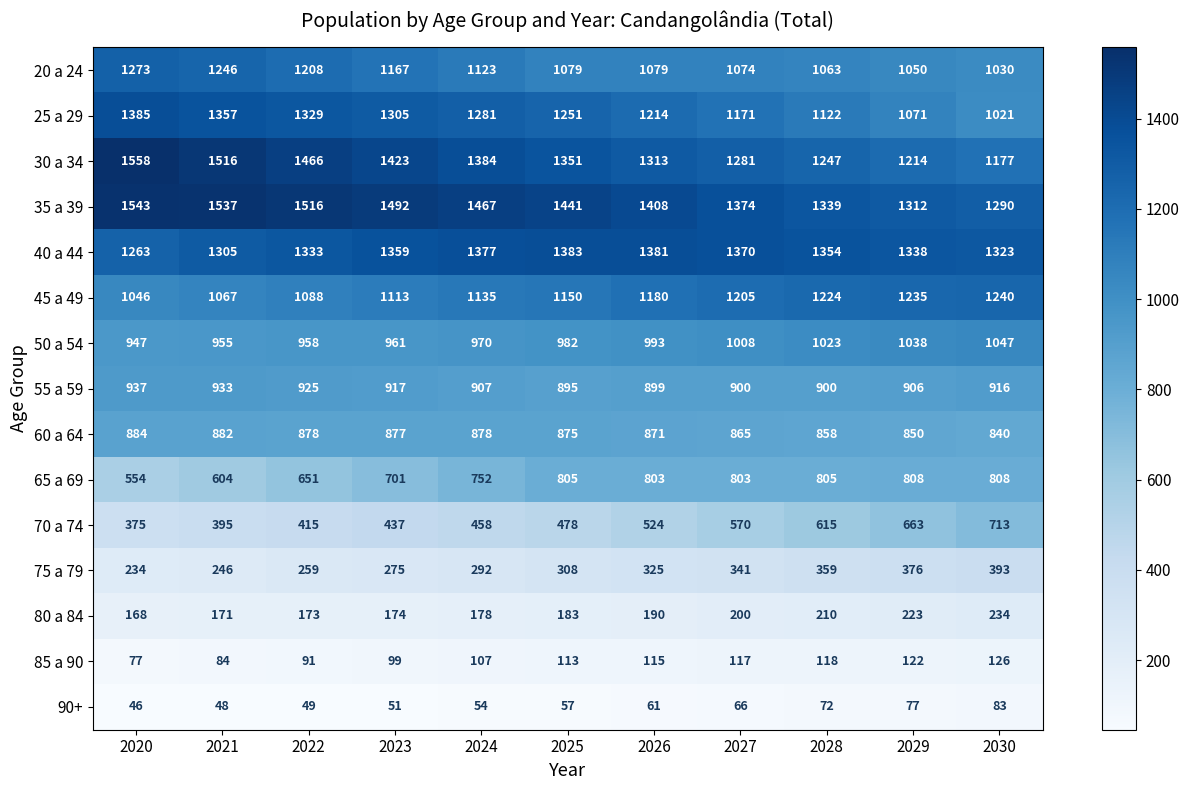

What is the sum of all 20 a 24 values?

12392